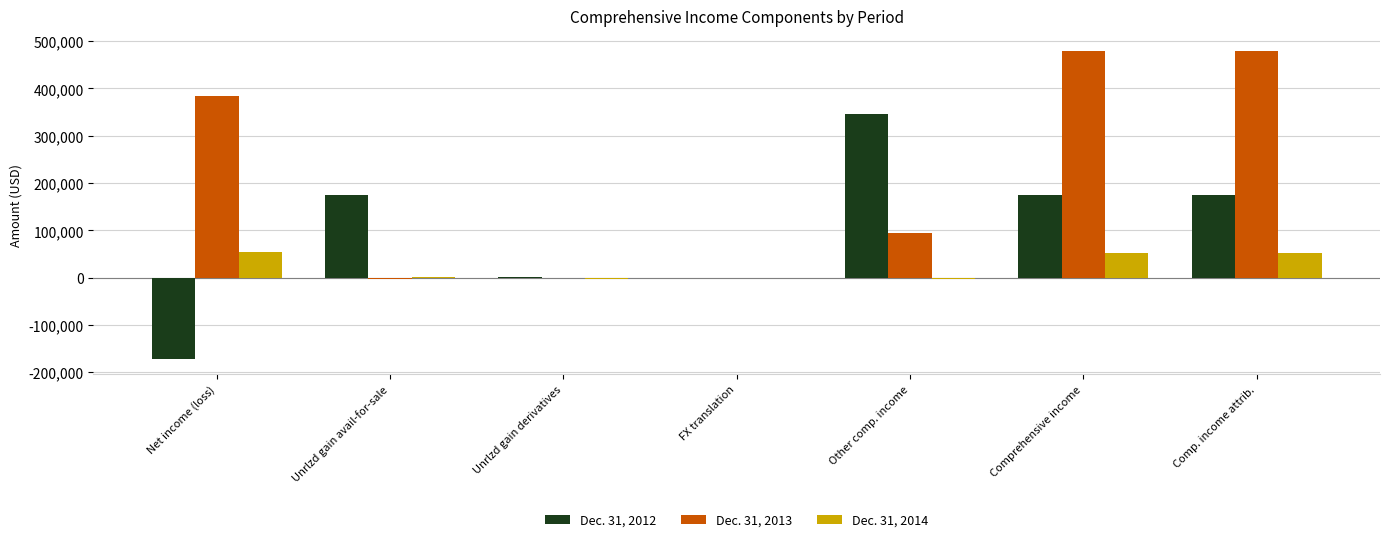

The Dec. 31, 2012 series shows 174331 at Unrlzd gain avail-for-sale. True or false?

True